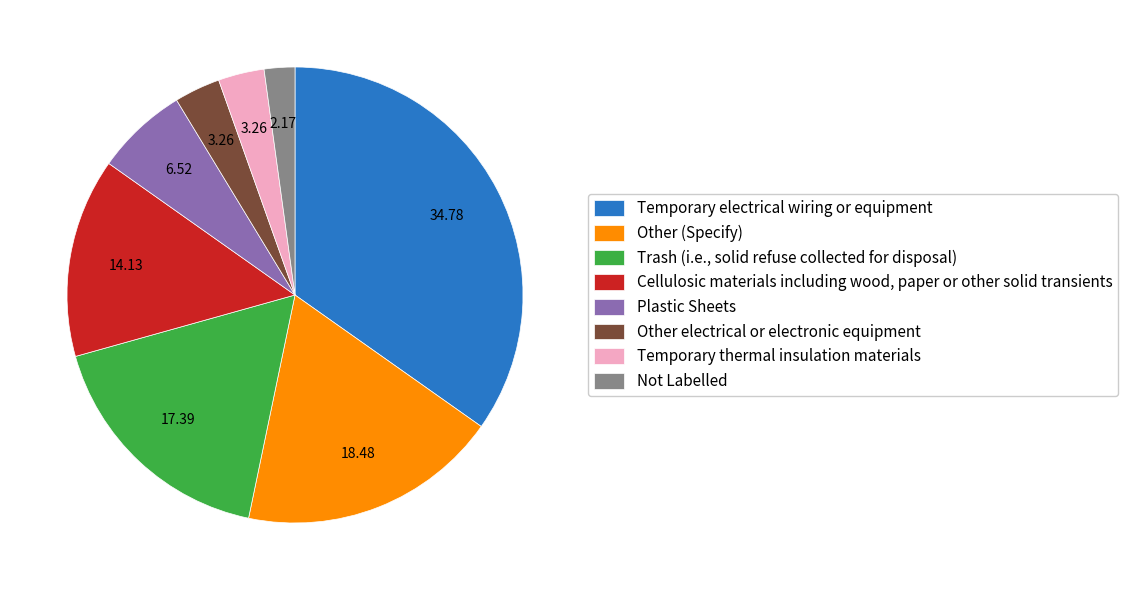

Which has a higher value, Trash (i.e., solid refuse collected for disposal) or Temporary electrical wiring or equipment?

Temporary electrical wiring or equipment